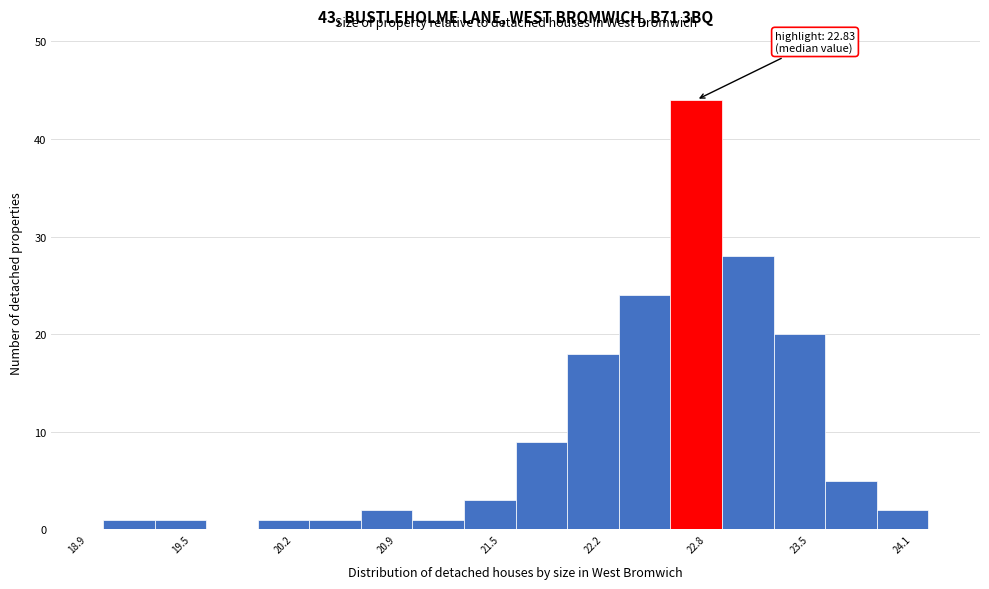

Read against the x-axis, roughly where is the centre of the tallest bar?

22.8